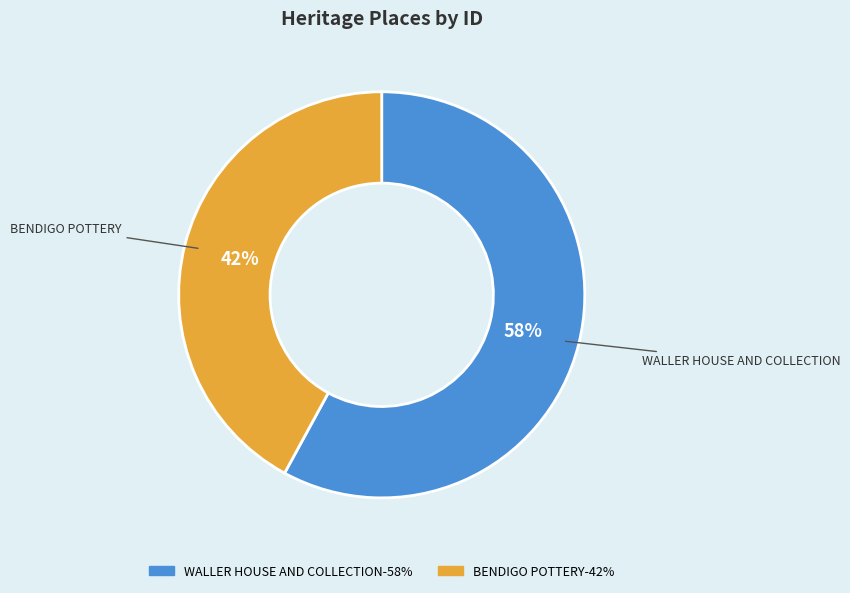

Combined, do WALLER HOUSE AND COLLECTION and BENDIGO POTTERY account for over 50%?

Yes